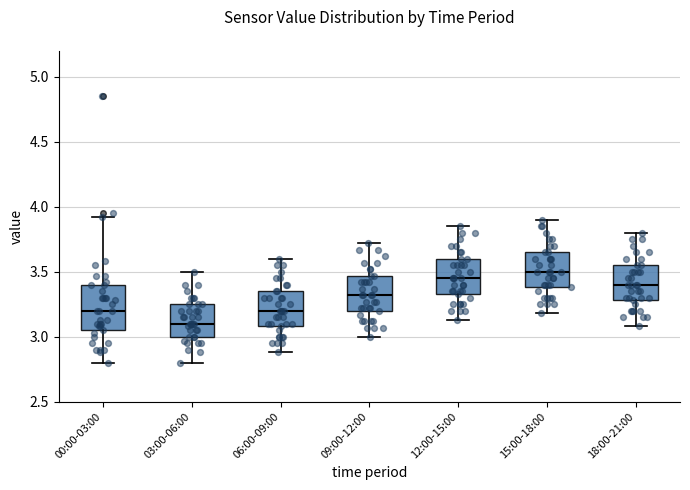

Comparing the boxes themselves (not the whiskers), which one is the tallest?

00:00-03:00